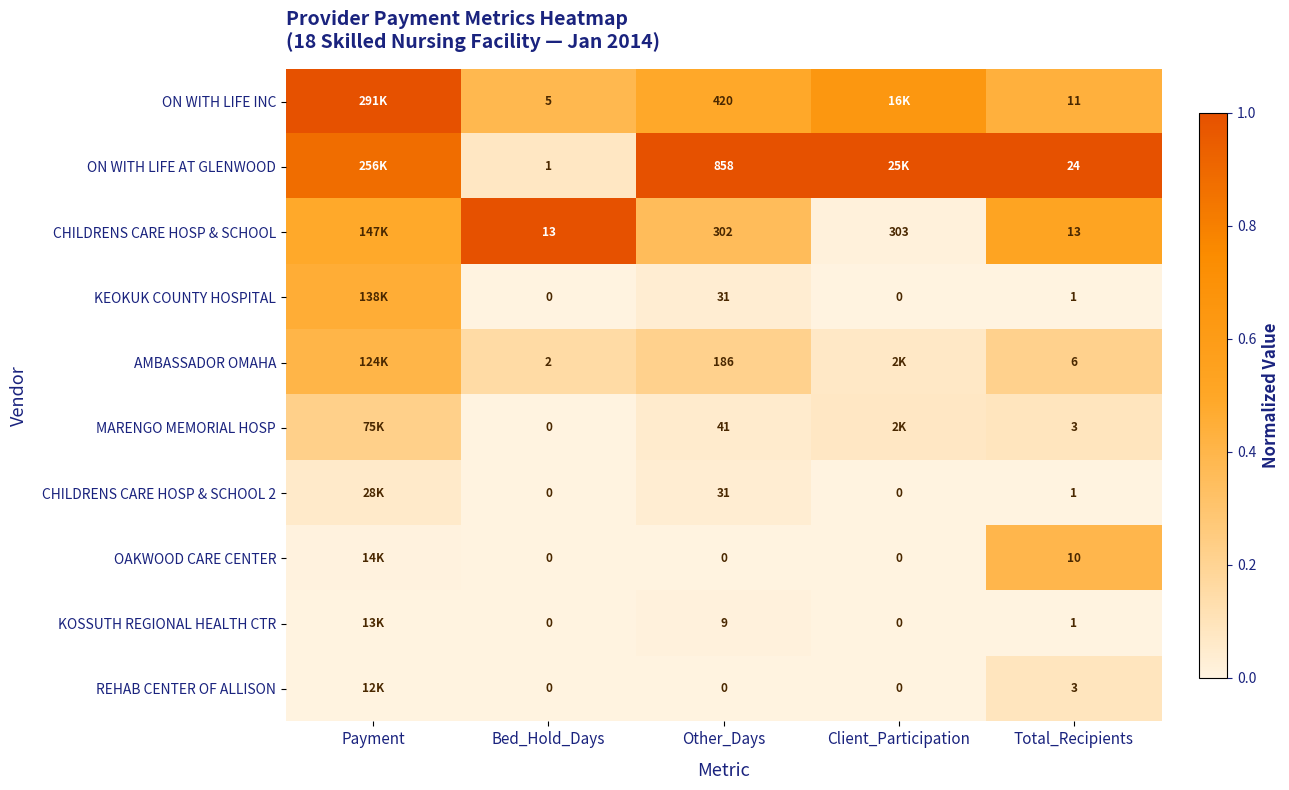

Is the value of AMBASSADOR OMAHA at Bed_Hold_Days greater than the value of ON WITH LIFE INC at Bed_Hold_Days?

No